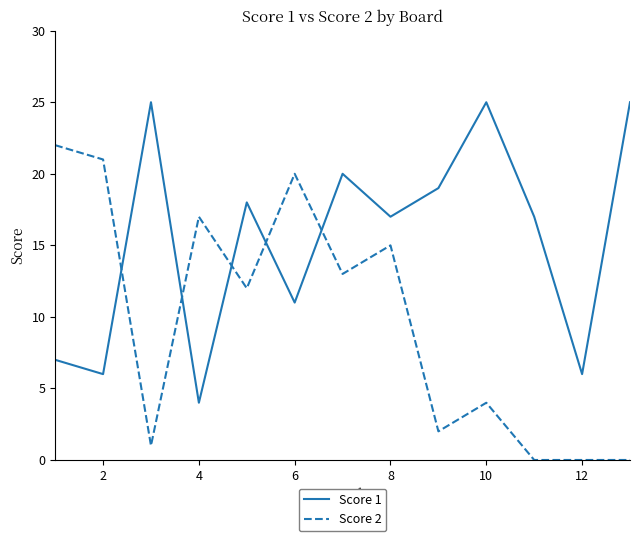

Reading left to right, extract all data points from this chart.

Score 1: 7	6	25	4	18	11	20	17	19	25	17	6	25
Score 2: 22	21	1	17	12	20	13	15	2	4	0	0	0